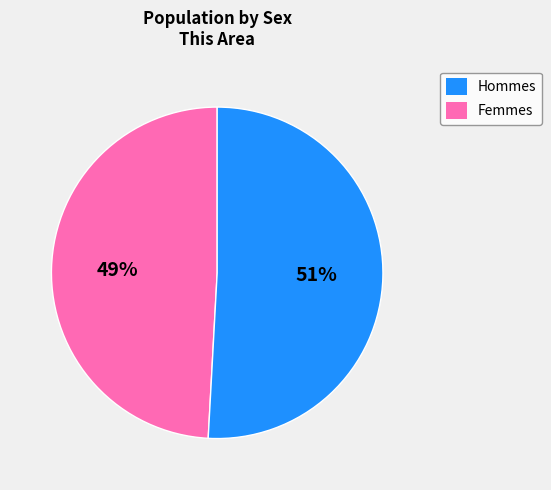

Which slice is the smallest?

Hommes